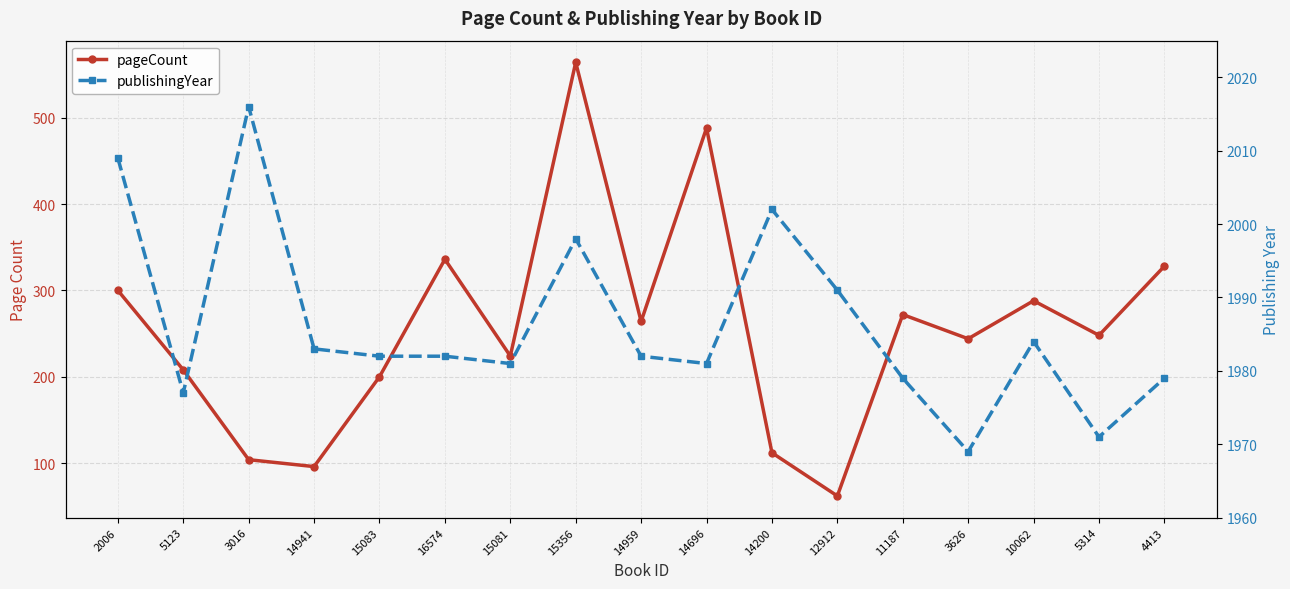

Where is pageCount nearest to the value 313?

2006